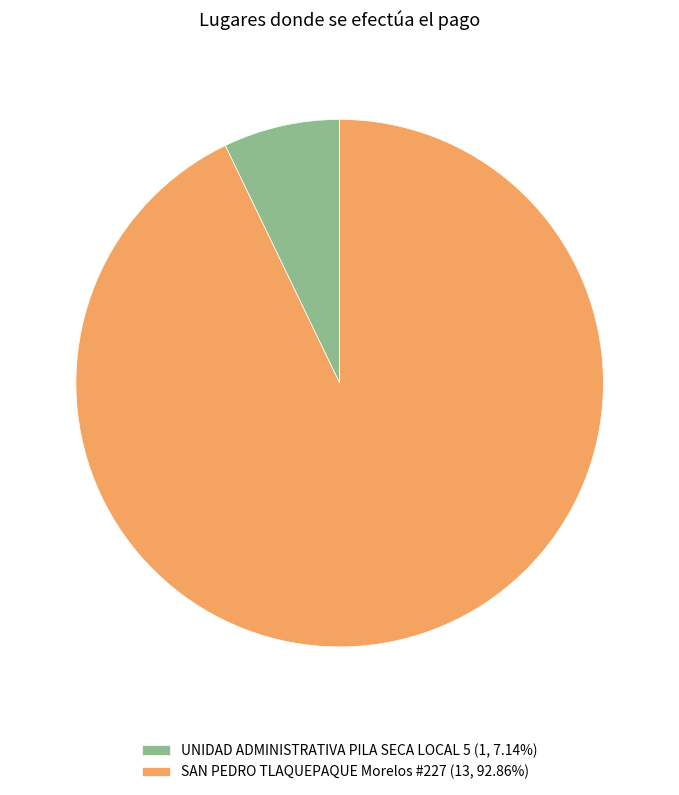

What is the ratio of the value at SAN PEDRO TLAQUEPAQUE Morelos #227 (13, 92.86%) to the value at UNIDAD ADMINISTRATIVA PILA SECA LOCAL 5 (1, 7.14%)?

13.0